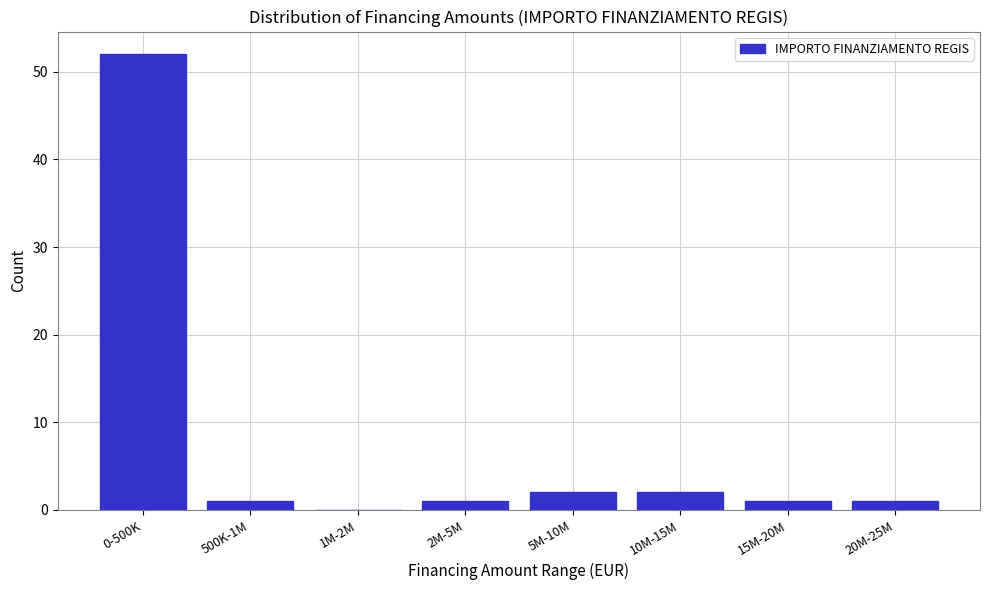

Reading left to right, what are all the values shown in this chart?

0-500K=52	500K-1M=1	1M-2M=0	2M-5M=1	5M-10M=2	10M-15M=2	15M-20M=1	20M-25M=1